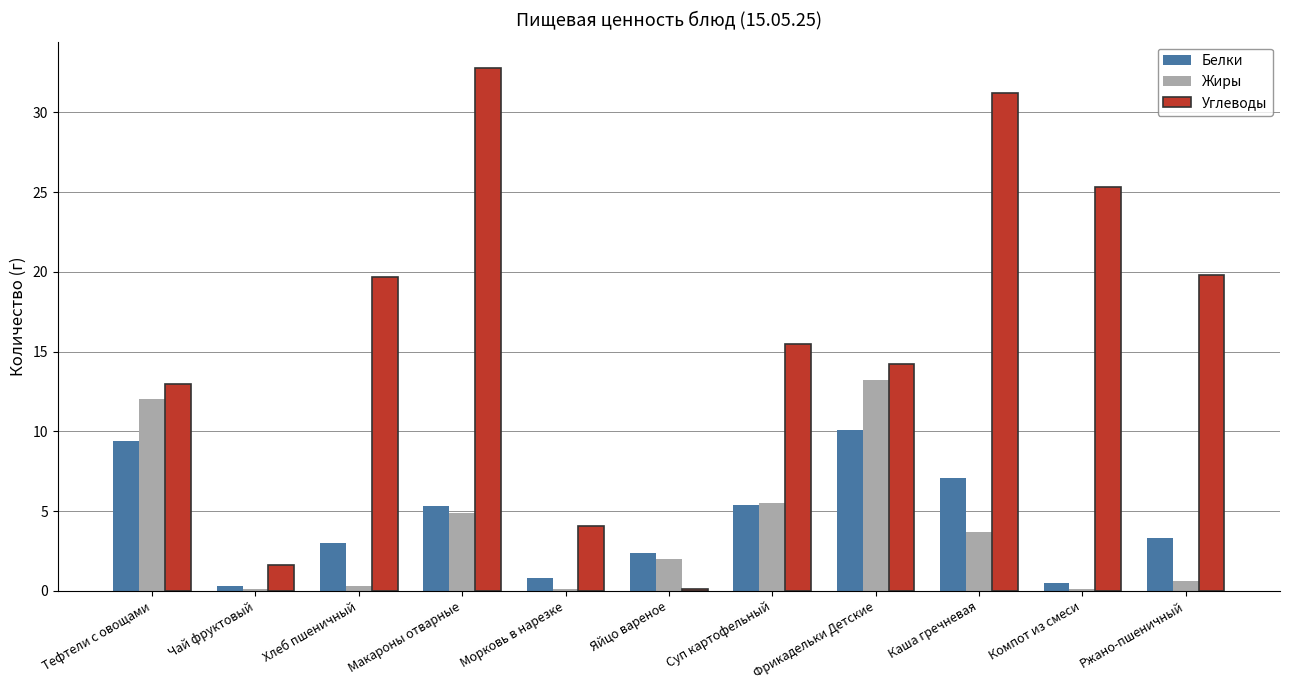

What is the maximum value shown in the chart?

32.8